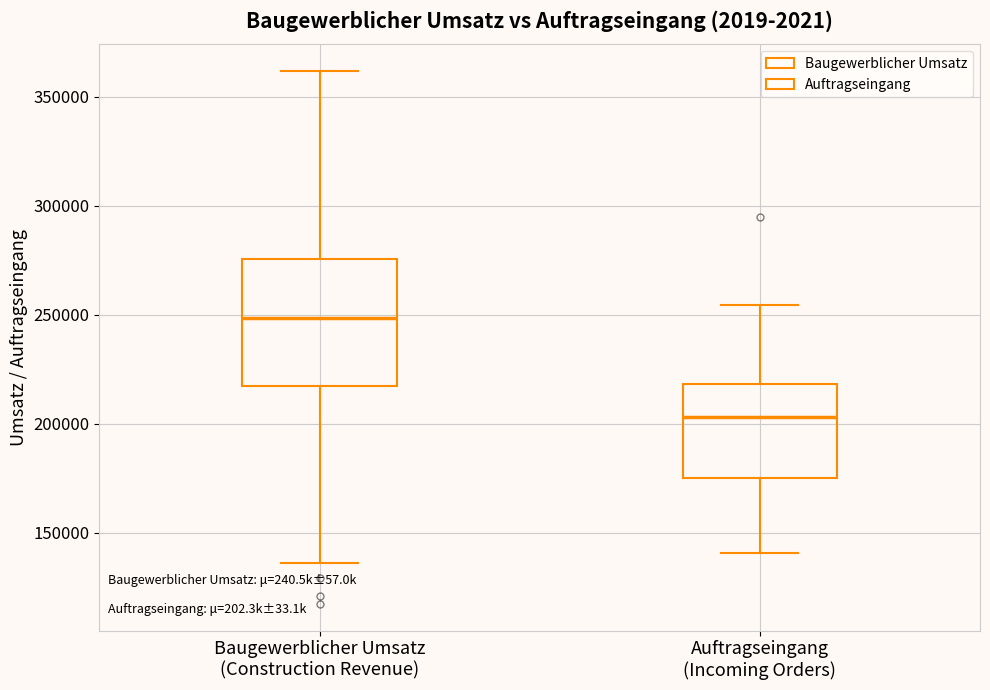

Which box is the tallest, from its lower edge to its upper edge?

Baugewerblicher Umsatz (Construction Revenue)